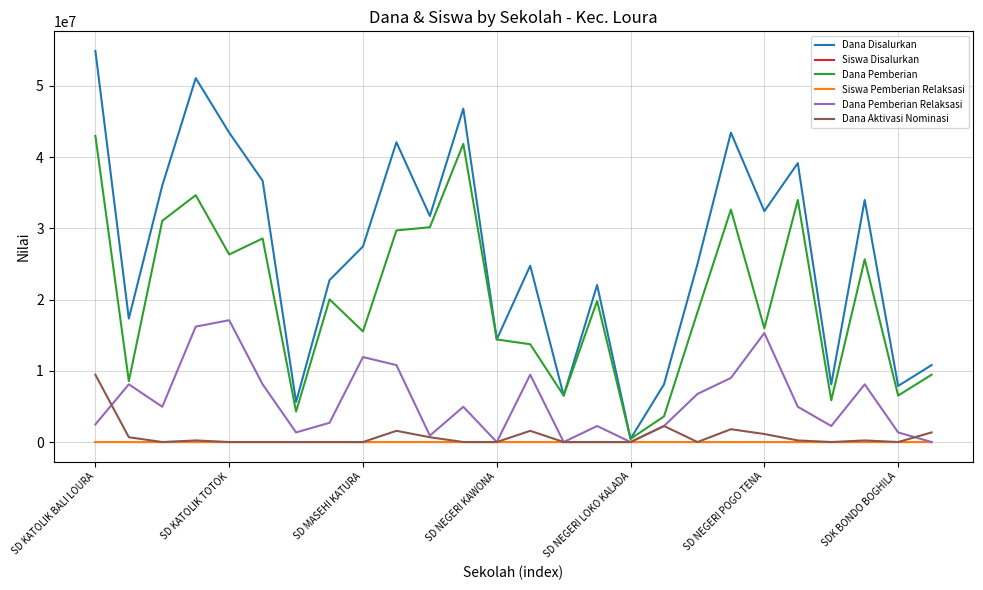

Which series has the largest range (max minus min)?

Dana Disalurkan